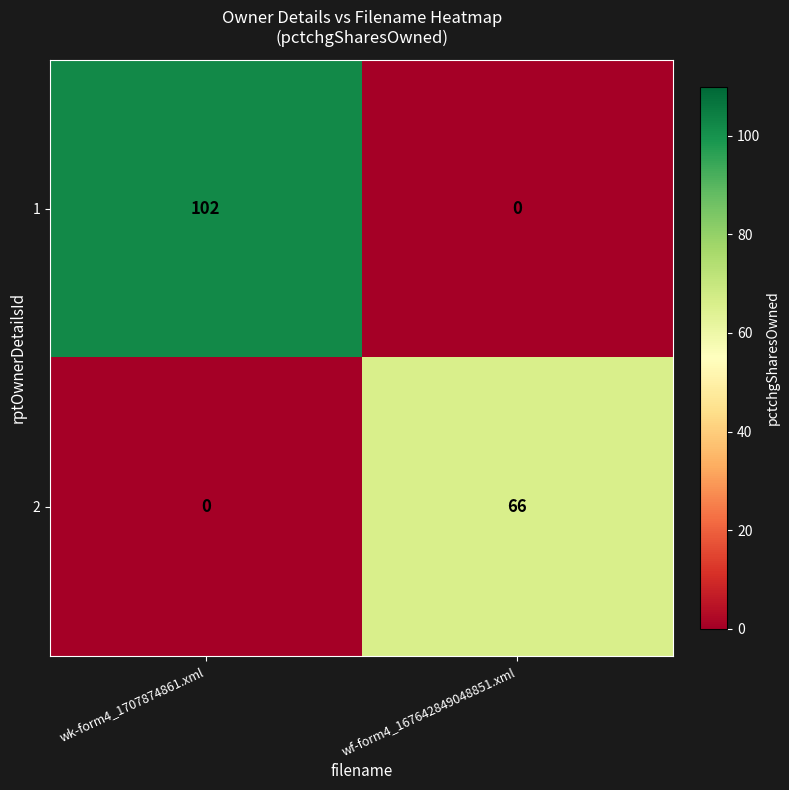

At how many categories does at least one series exceed 28?

2